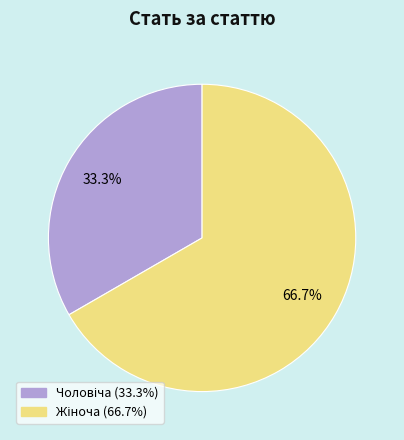

Is there a majority slice in this chart?

Yes